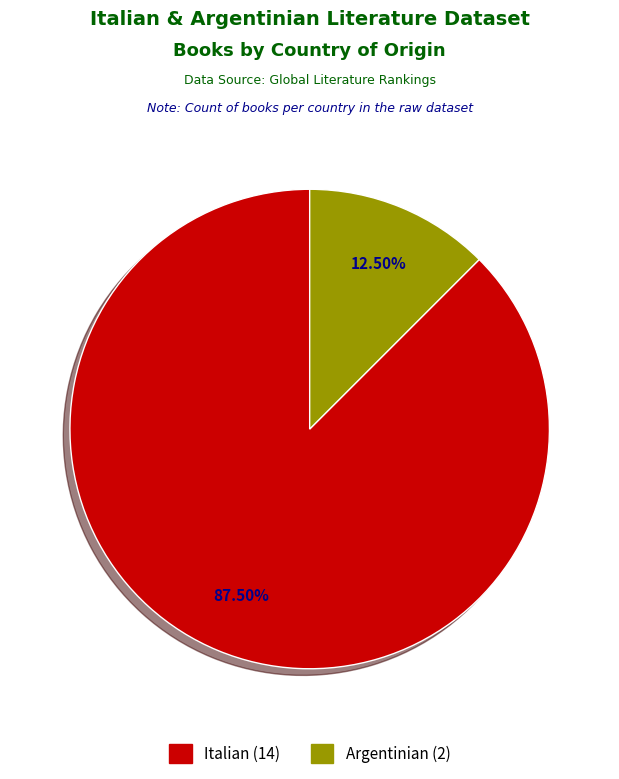

Between Italian and Argentinian, which is larger?

Italian